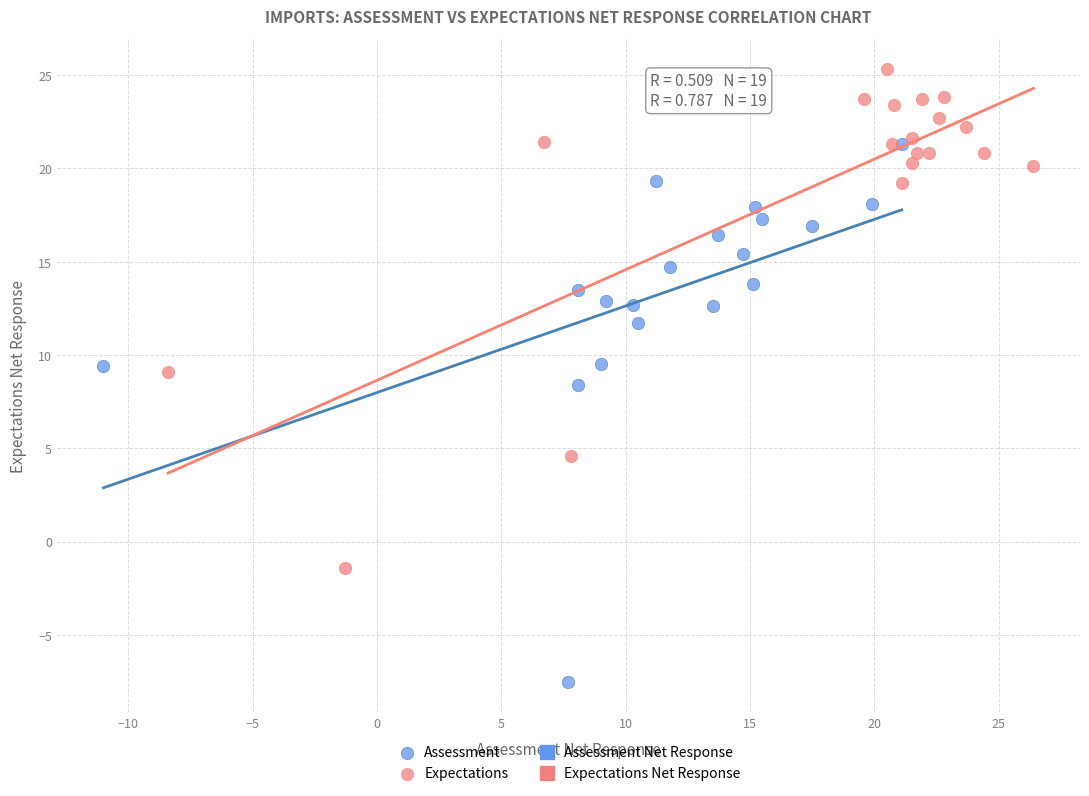

Which series reaches the maximum Y coordinate?

Expectations